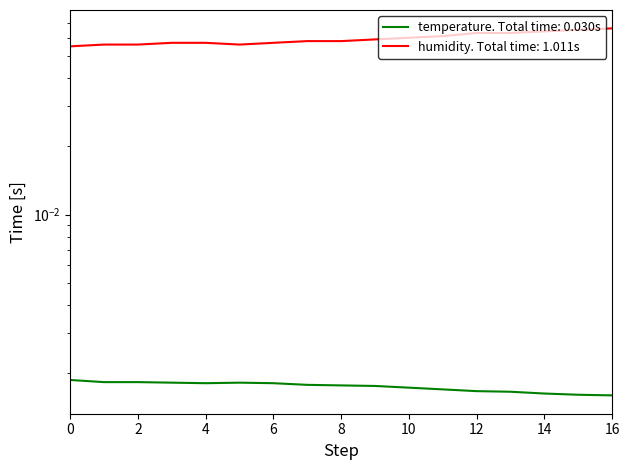

True or false: humidity has a value of 0.1 at 8.

True